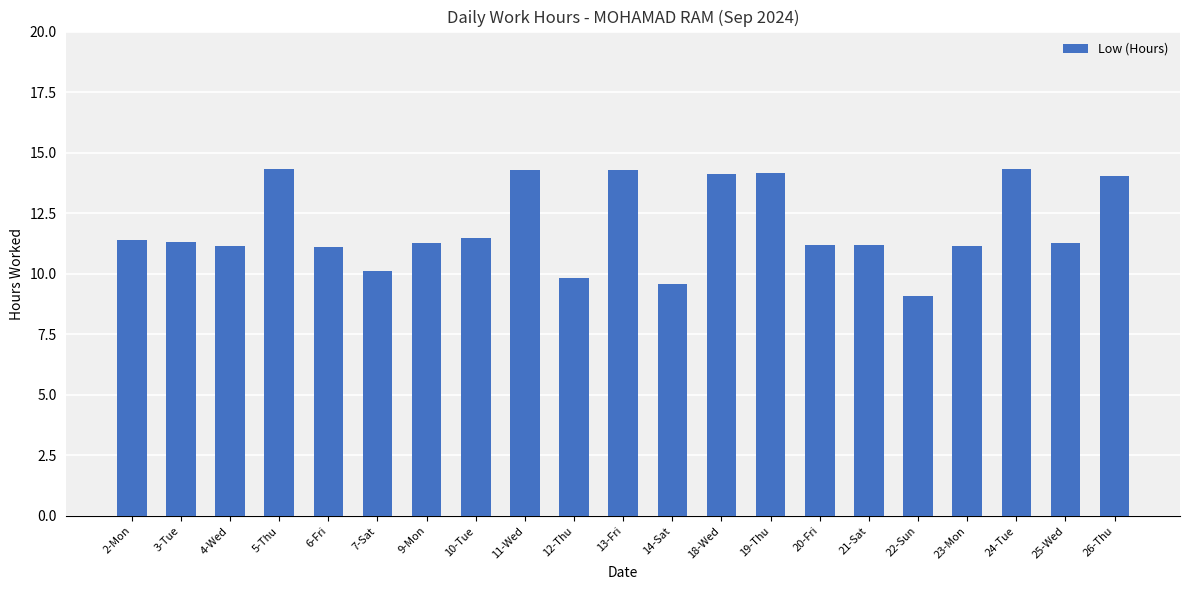

The value at 20-Fri is 11.2. True or false?

True